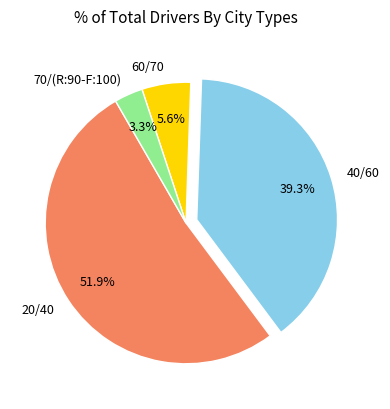

How many slices are in this pie chart?

4